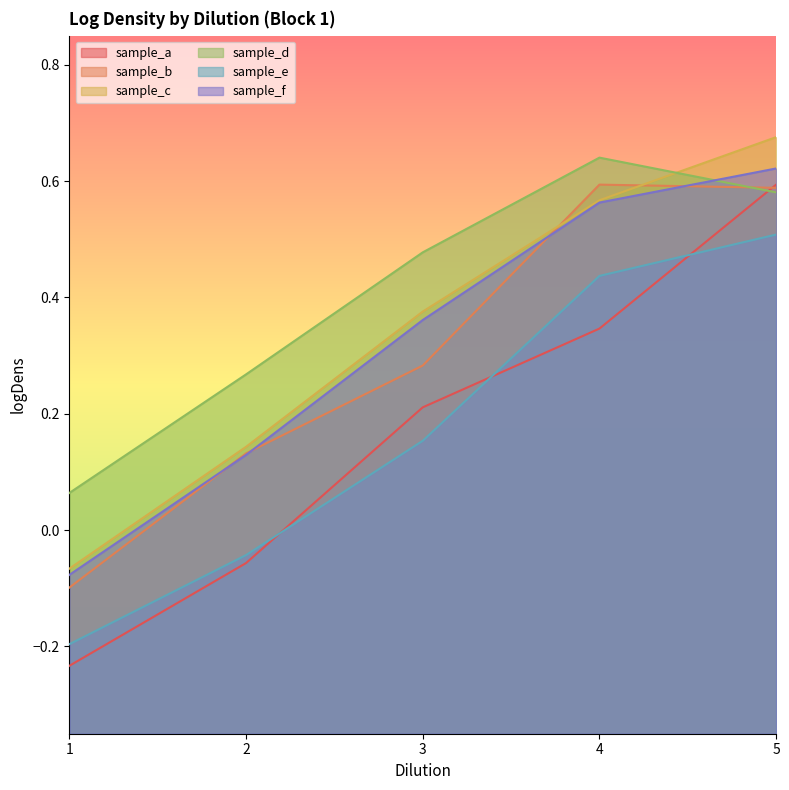

What is the smallest value displayed?

-0.2